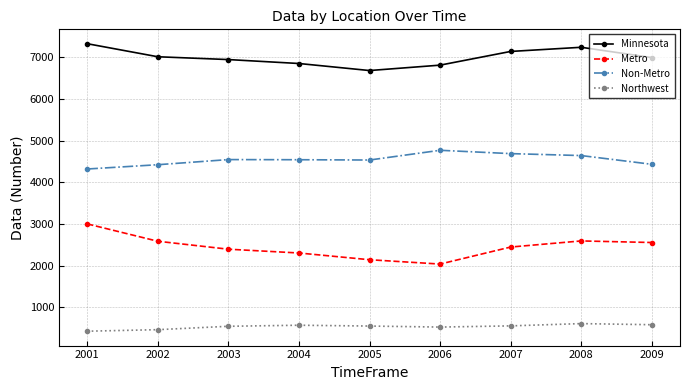

List the series in order of their overall mean, lowest first.

Northwest, Metro, Non-Metro, Minnesota